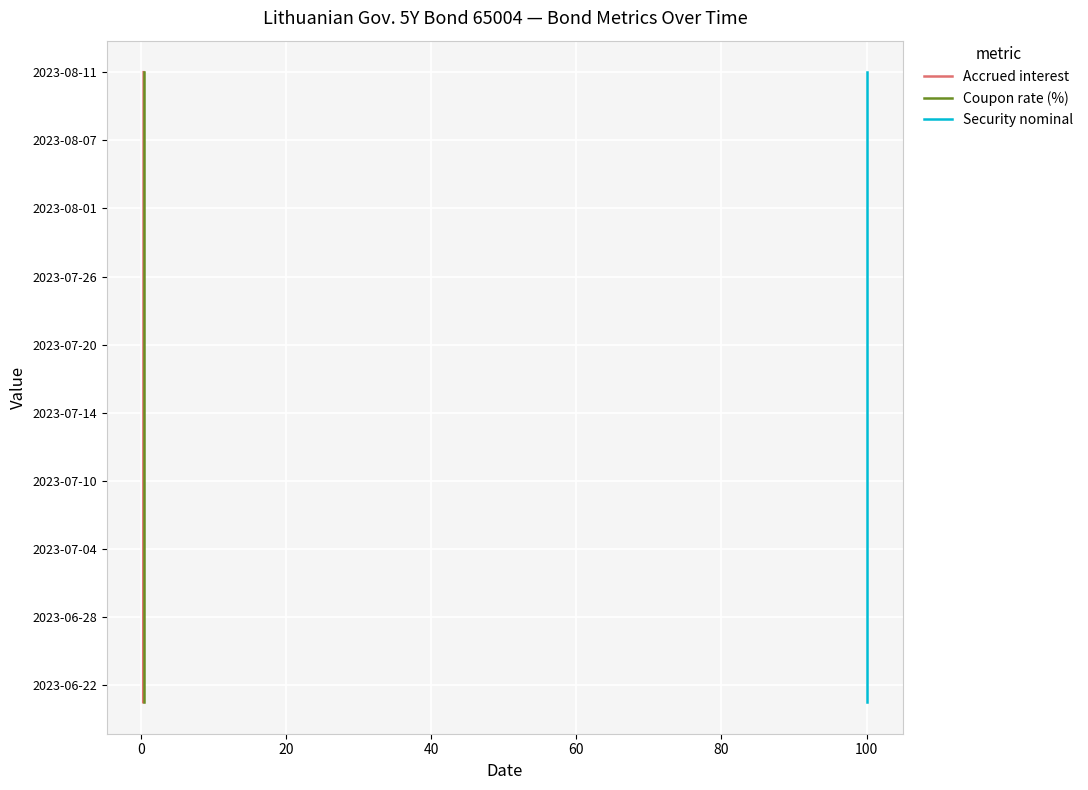

How many data points in Accrued interest are less than 19?

19